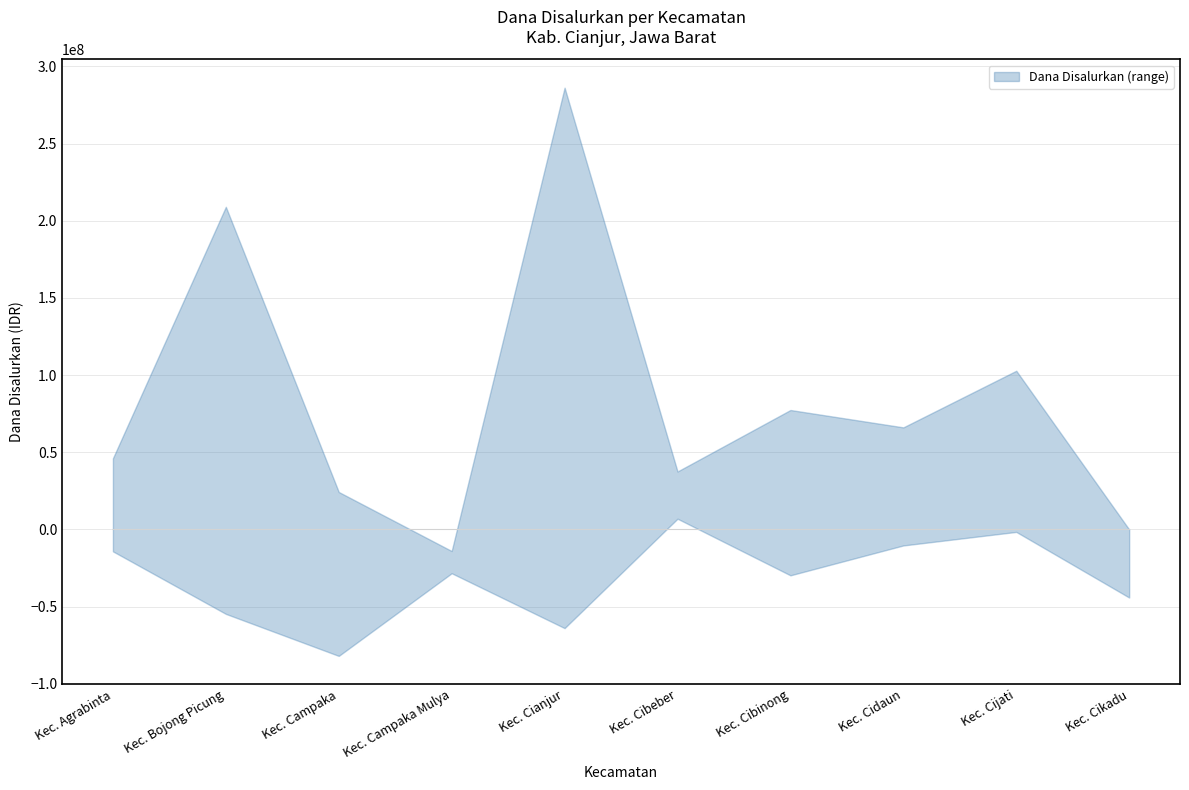

Is it true that Dana Disalurkan (juta) equals 47568931 at Kec. Agrabinta?

False